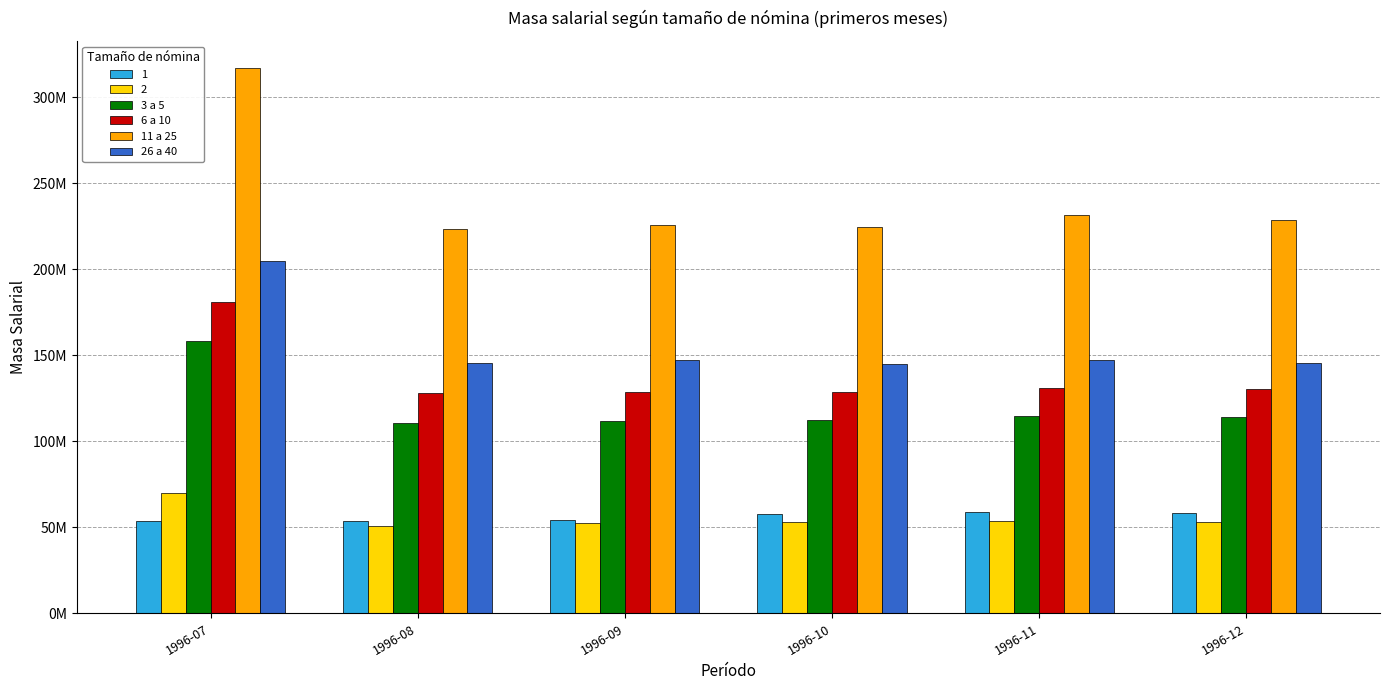

Are the bars grouped side by side (vs. stacked)?

Yes